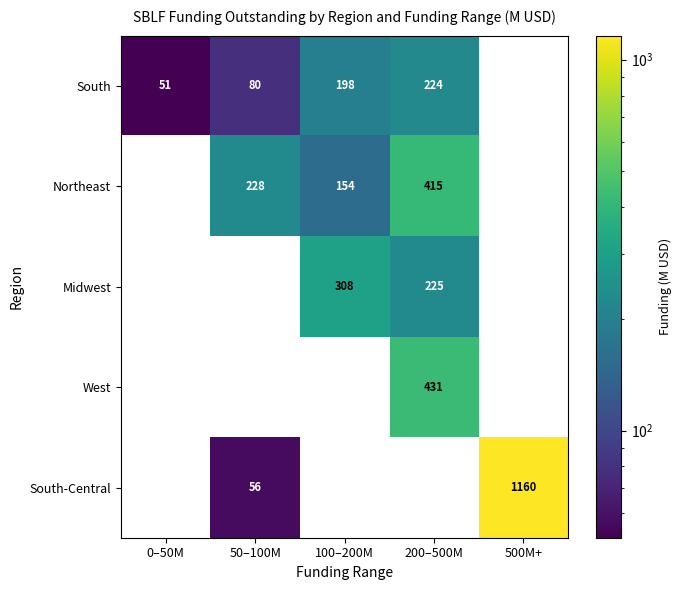

Is the value of South-Central at 500M+ greater than the value of Northeast at 50–100M?

Yes